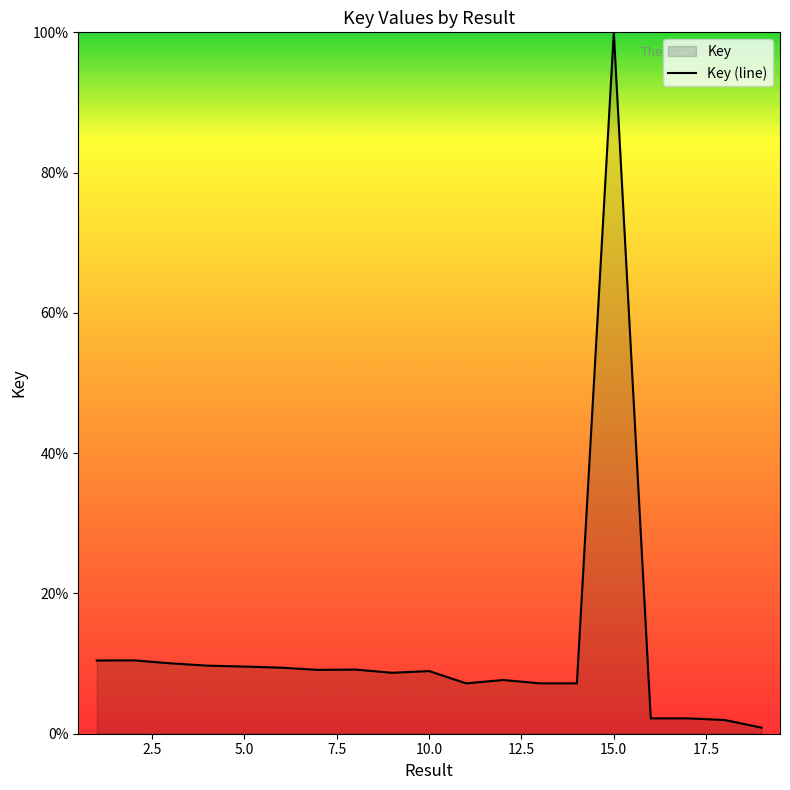

What is the difference between the values at 18 and 8?

7.2